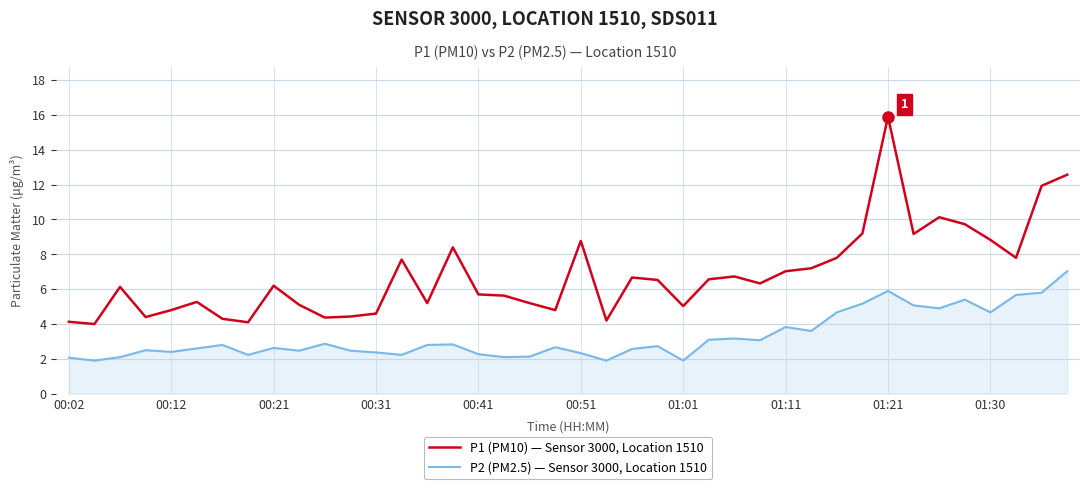

What is the maximum value for P2 (PM2.5) — Sensor 3000, Location 1510?

7.0